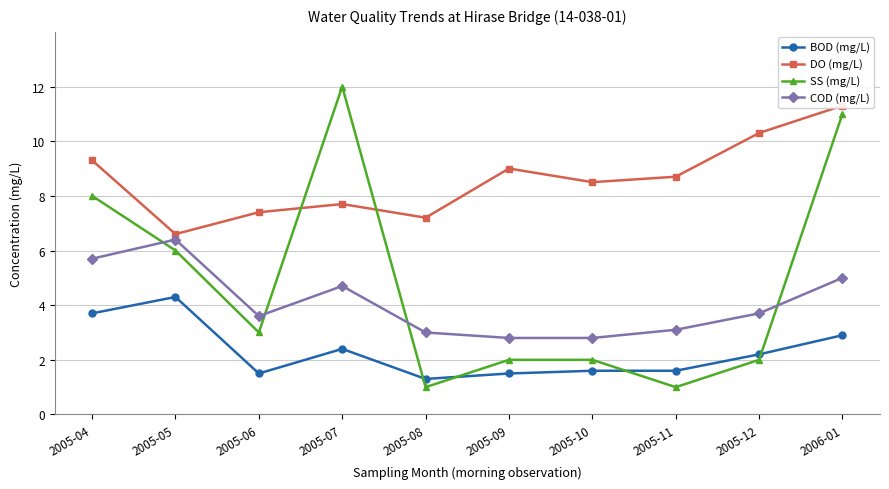

Rank the series at 2005-09 from highest to lowest value.

DO (mg/L), COD (mg/L), SS (mg/L), BOD (mg/L)